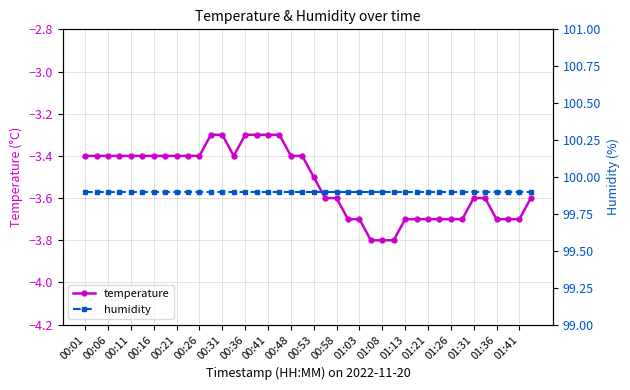

What is the sum of all humidity values?

3996.0